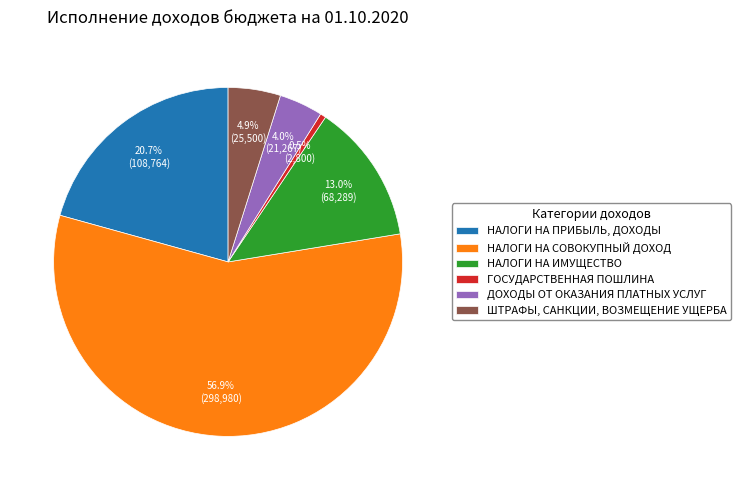

Is it true that ГОСУДАРСТВЕННАЯ ПОШЛИНА is 11% of the pie?

False